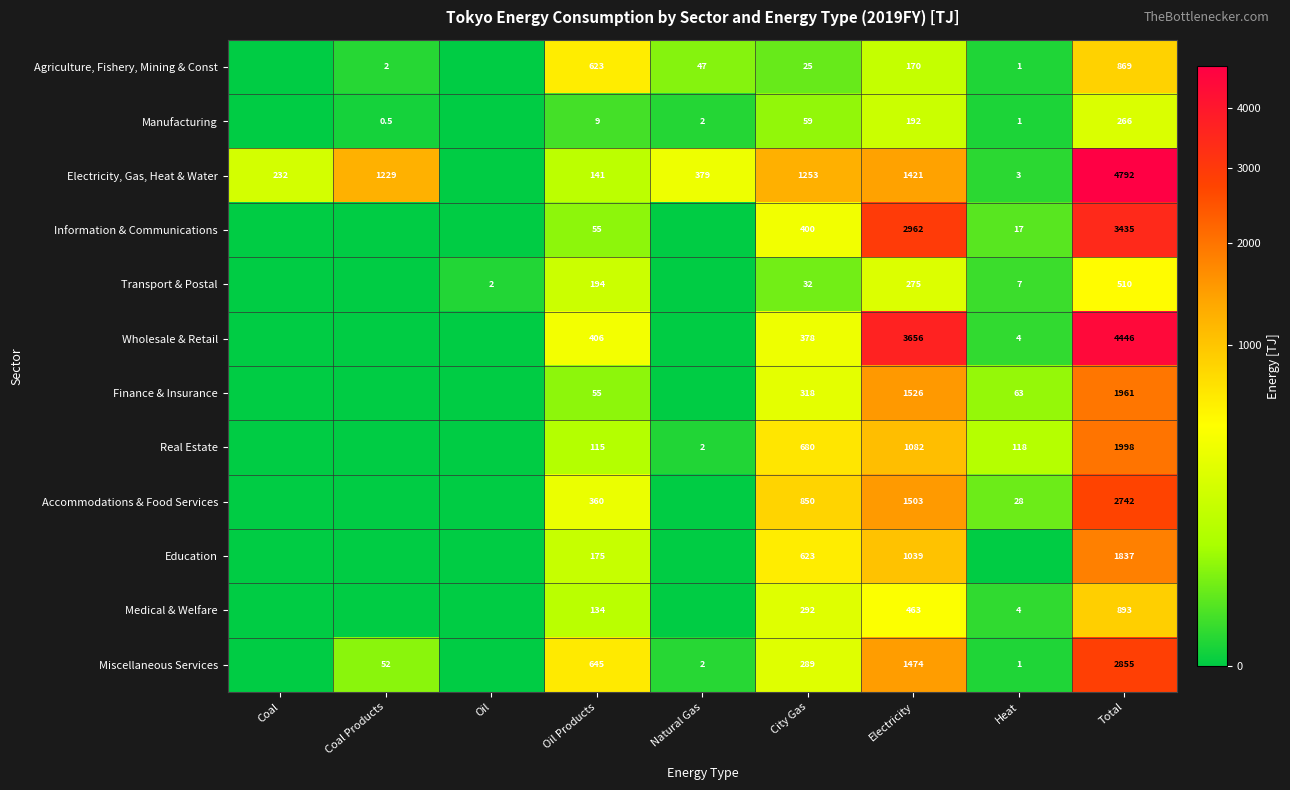

True or false: Manufacturing has a value of 33.3 at City Gas.

False